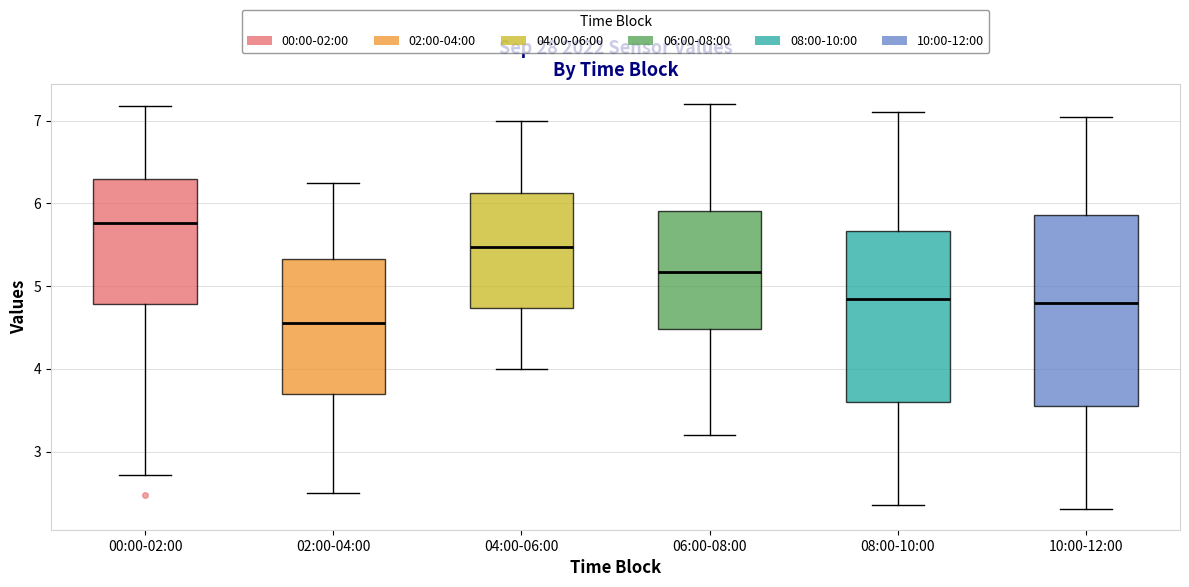

Reading left to right, transcribe this box plot: for each box, give where its median line is, the range the box spans, and where its two whiskers end, as read against the y-axis. The values are not printed on the chart, so give them approximately, as read against the axis.

00:00-02:00: median 5.8, box 4.8 to 6.3, whiskers 2.7 to 7.2
02:00-04:00: median 4.6, box 3.7 to 5.3, whiskers 2.5 to 6.3
04:00-06:00: median 5.5, box 4.7 to 6.1, whiskers 4.0 to 7.0
06:00-08:00: median 5.2, box 4.5 to 5.9, whiskers 3.2 to 7.2
08:00-10:00: median 4.9, box 3.6 to 5.7, whiskers 2.4 to 7.1
10:00-12:00: median 4.8, box 3.6 to 5.9, whiskers 2.3 to 7.1